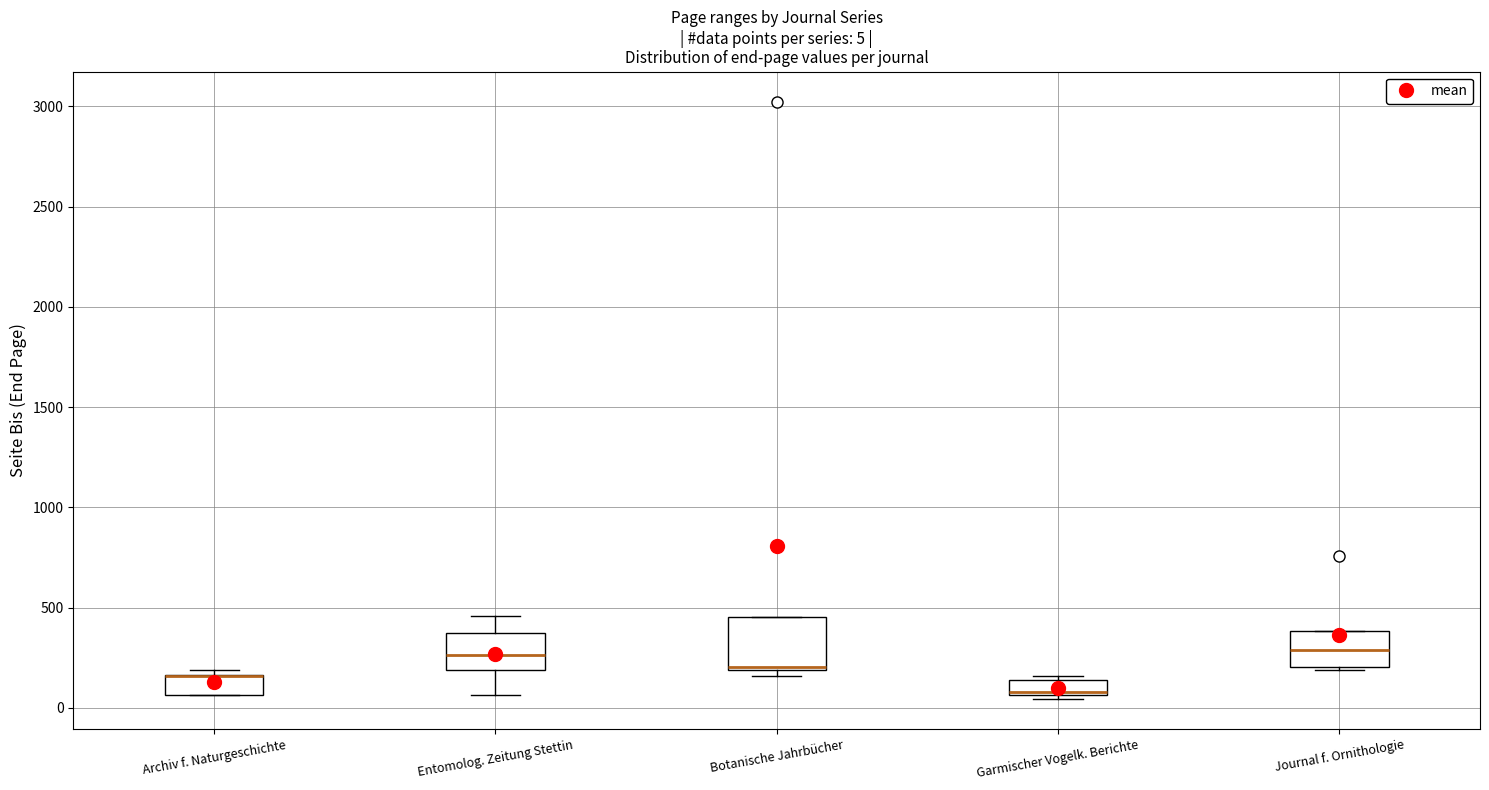

Comparing the boxes themselves (not the whiskers), which one is the tallest?

Botanische Jahrbücher